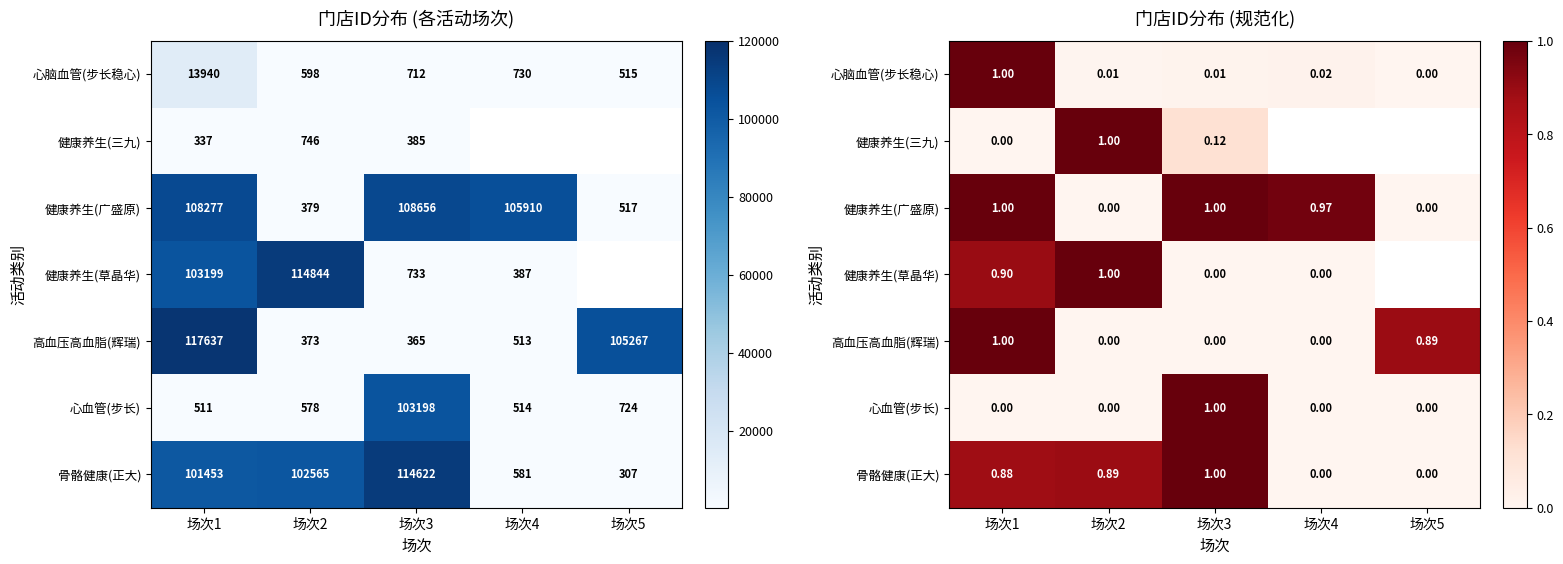

At which category is the sum across all series the highest?

场次1